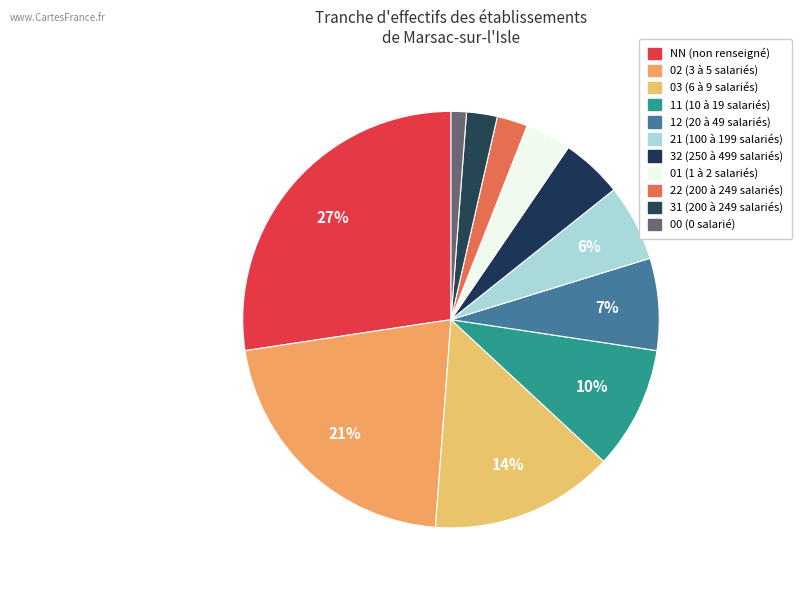

Is there any slice that represents more than half of the pie?

No